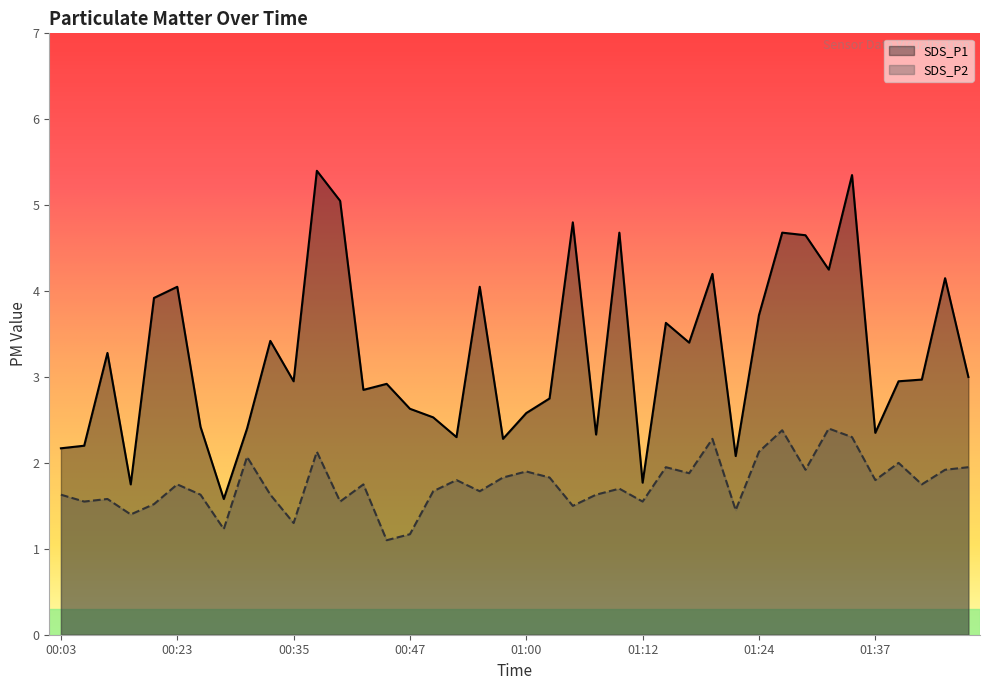

What is the maximum value shown in the chart?

5.4